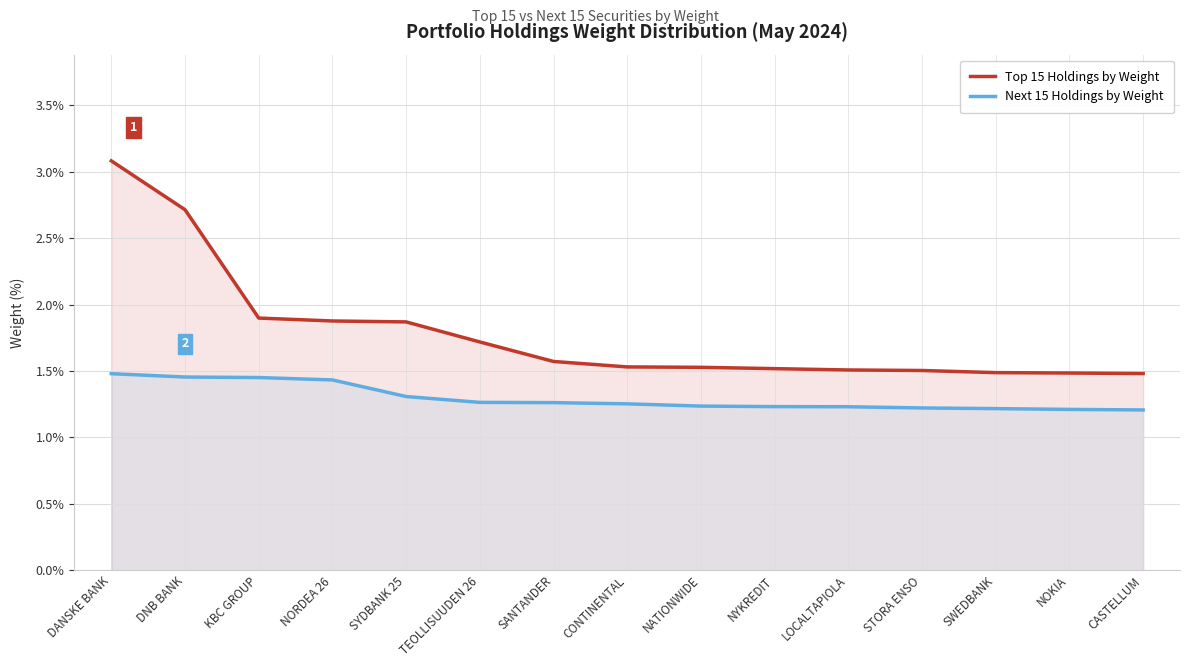

Does the chart display data point markers on the line(s)?

No